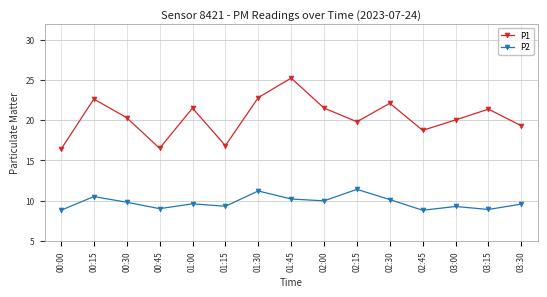

What position from the right is 02:15?

6